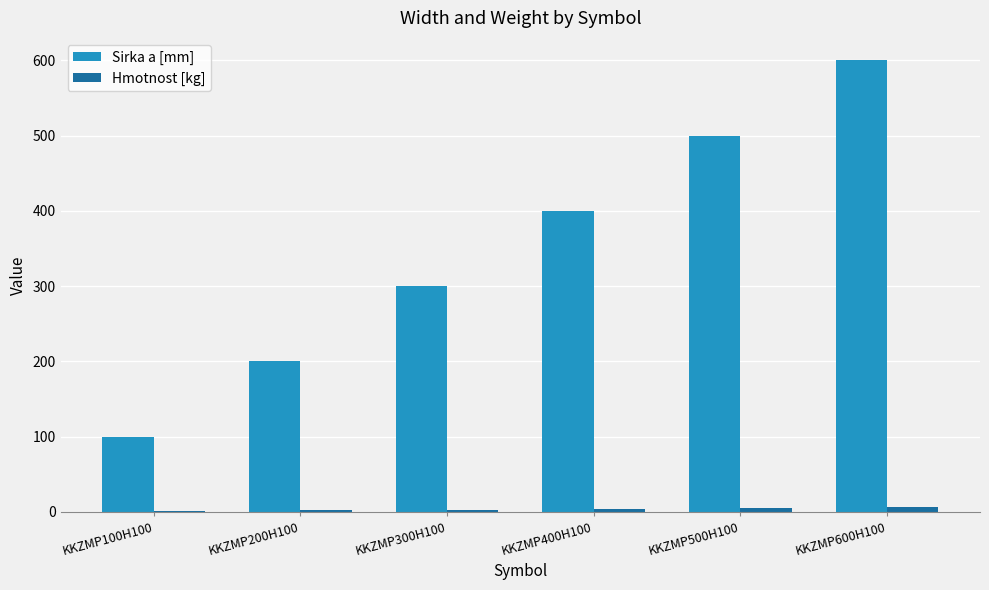

What is the greatest value displayed?

600.0